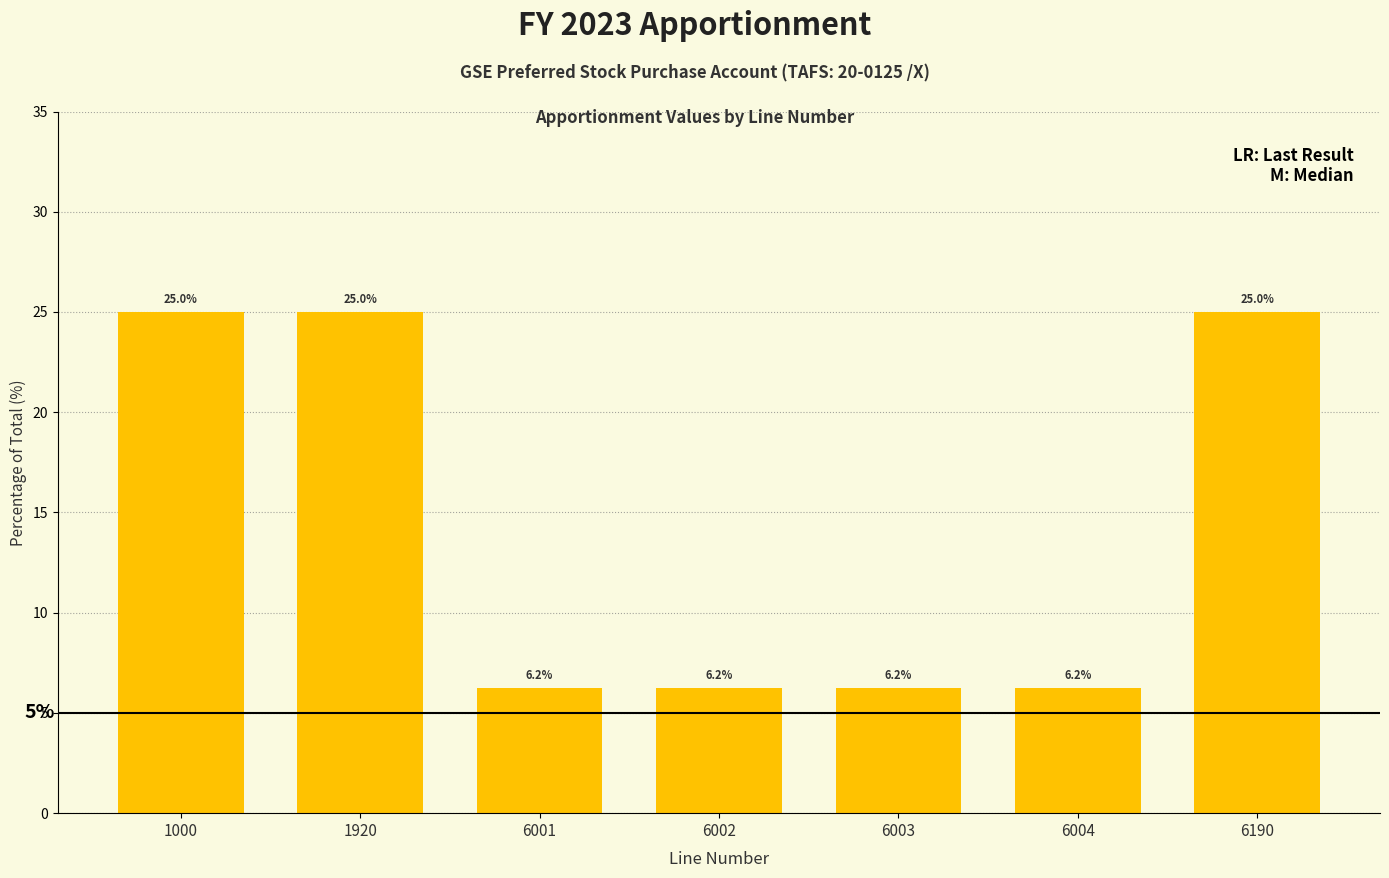

The chart shows a value of 6.2 at 6002. True or false?

True